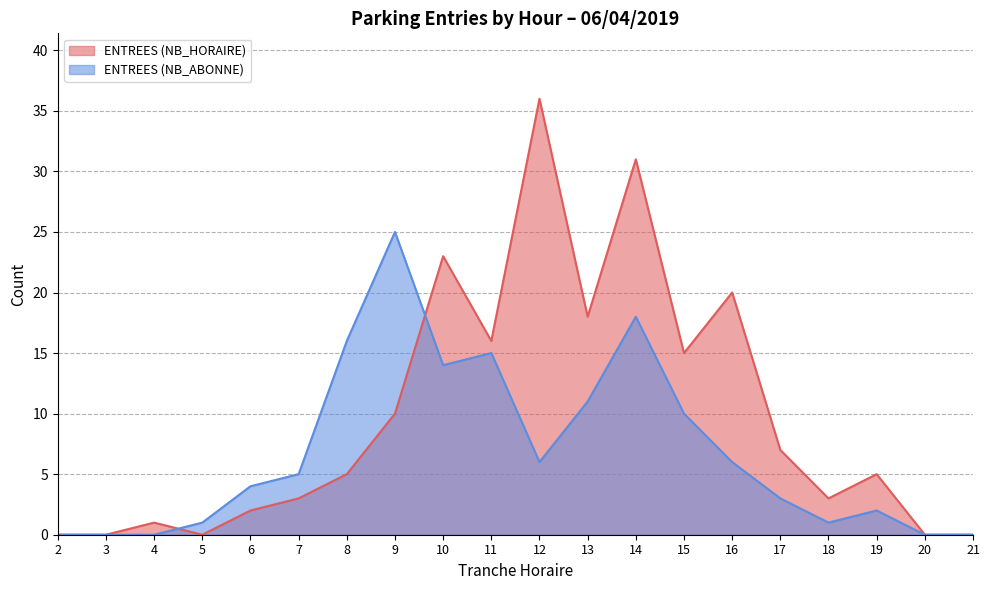

At which label does ENTREES (NB_ABONNE) reach its peak?

9